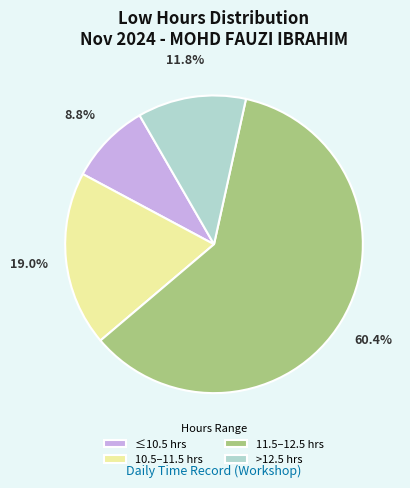

How many segments does this pie chart have?

4